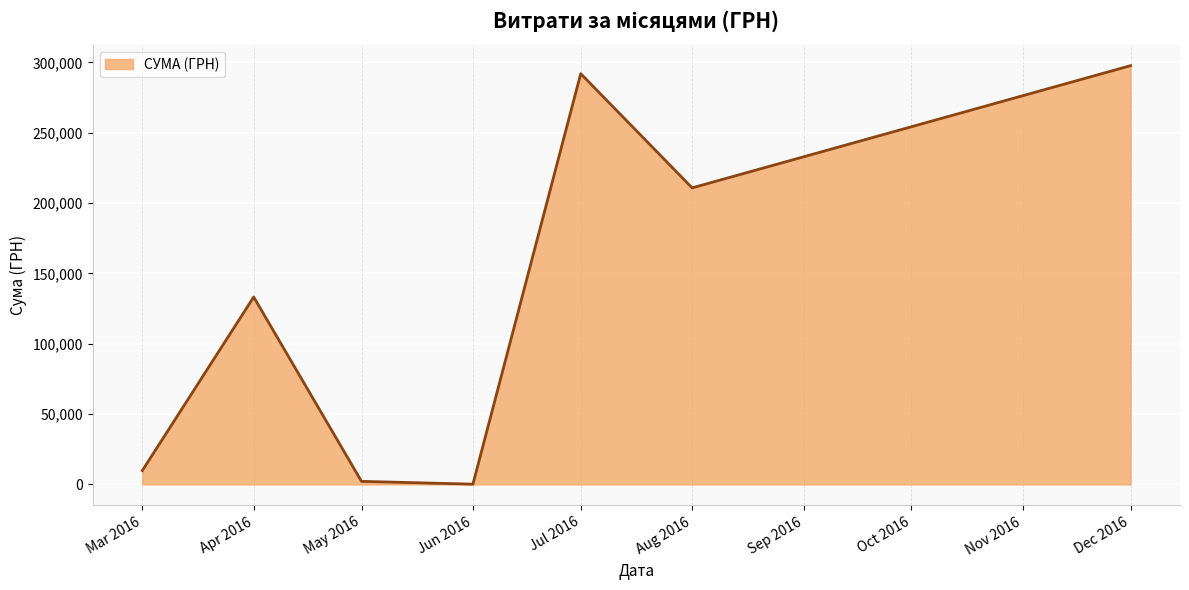

Approximately how many times larger is the value at Aug 2016 compared to Apr 2016?

1.6